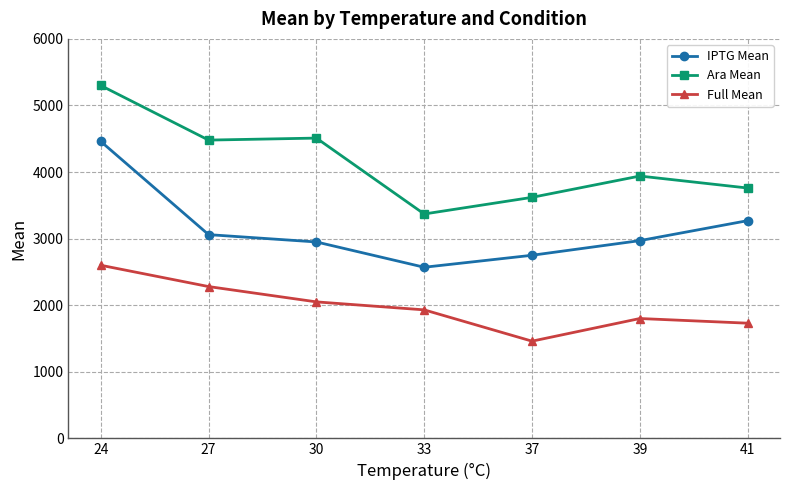

True or false: Full Mean has a value of 2280 at 27.

True